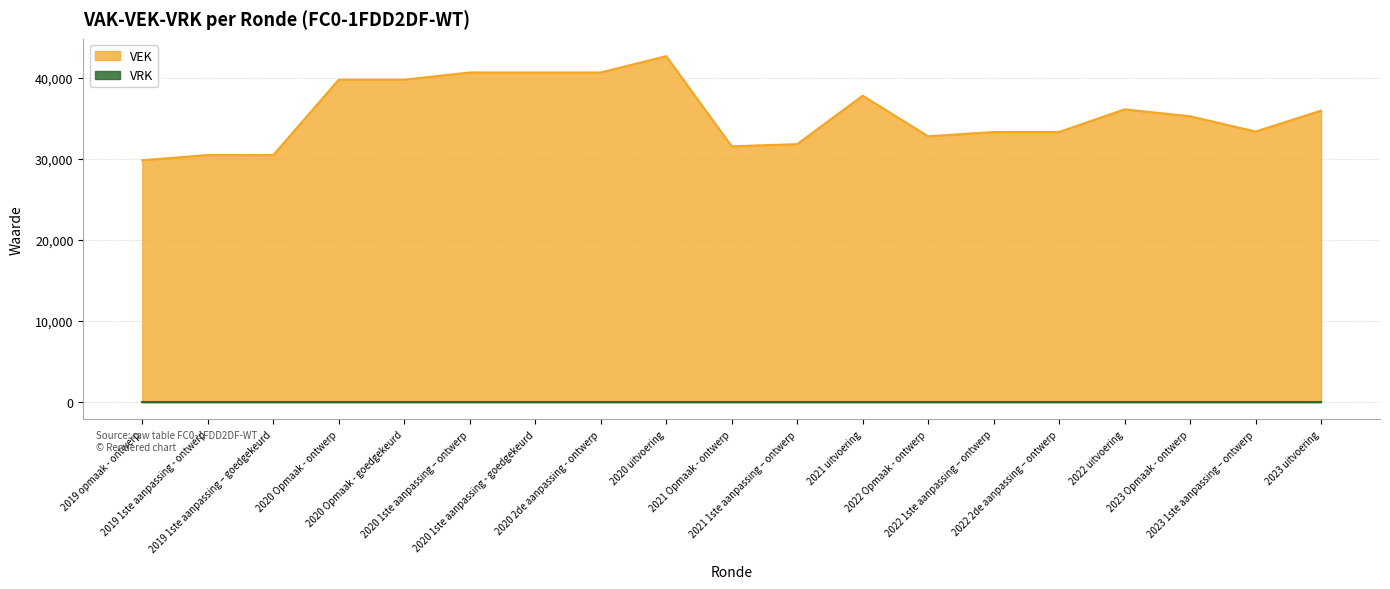

Reading left to right, list all the values displayed in this chart.

2019 opmaak - ontwerp=29825	2019 1ste aanpassing - ontwerp=30455	2019 1ste aanpassing – goedgekeurd=30455	2020 Opmaak - ontwerp=39752	2020 Opmaak - goedgekeurd=39752	2020 1ste aanpassing – ontwerp=40643	2020 1ste aanpassing - goedgekeurd=40643	2020 2de aanpassing - ontwerp=40643	2020 uitvoering=42658	2021 Opmaak - ontwerp=31534	2021 1ste aanpassing – ontwerp=31802	2021 uitvoering=37777	2022 Opmaak - ontwerp=32774	2022 1ste aanpassing – ontwerp=33298	2022 2de aanpassing – ontwerp=33298	2022 uitvoering=36091	2023 Opmaak - ontwerp=35241	2023 1ste aanpassing – ontwerp=33357	2023 uitvoering=35936